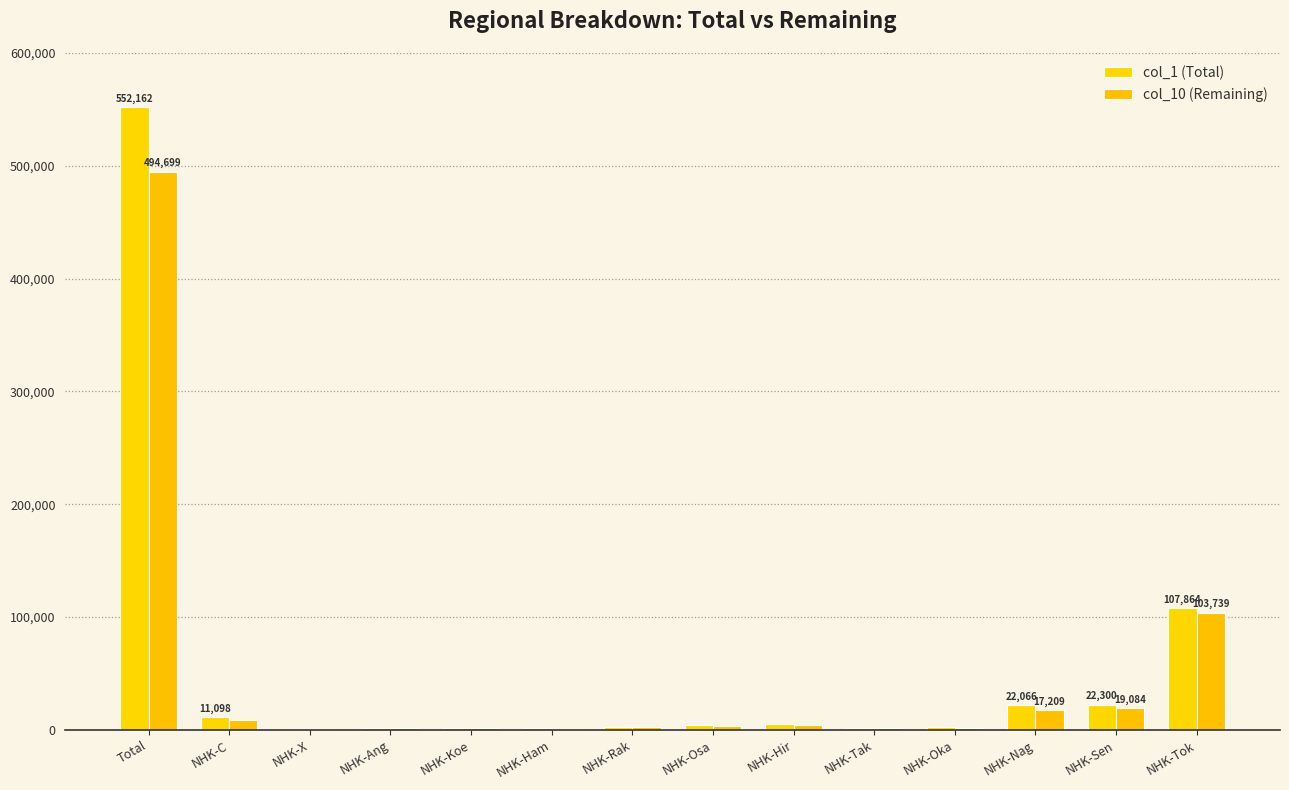

The value of col_1 (Total) at NHK-C is 3482. True or false?

False